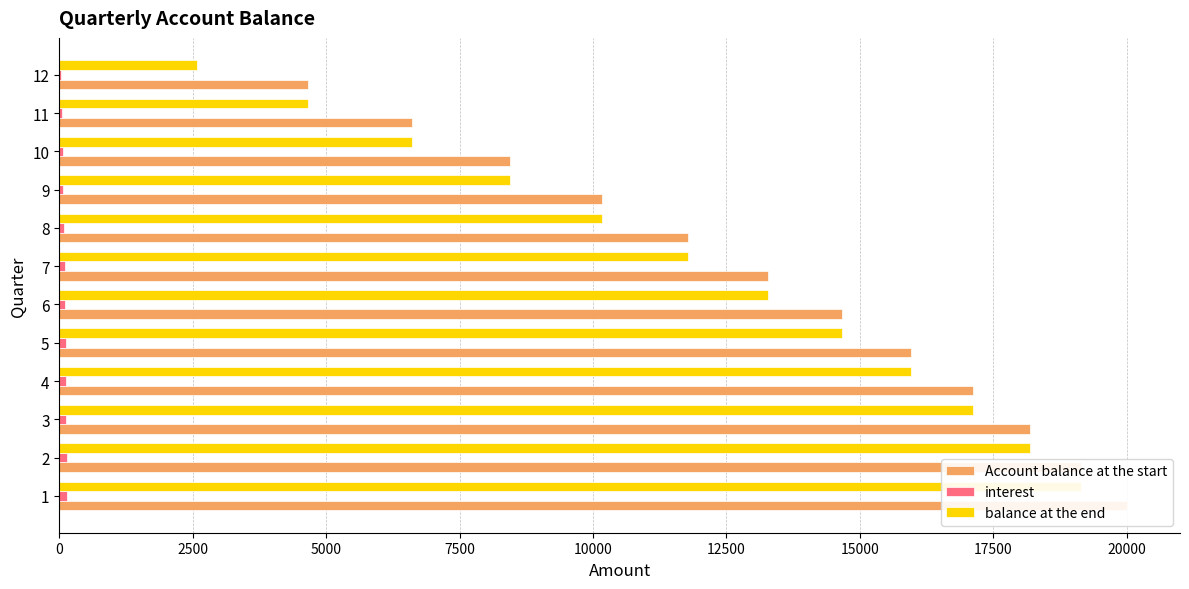

How many data points in balance at the end are less than 13279?

6